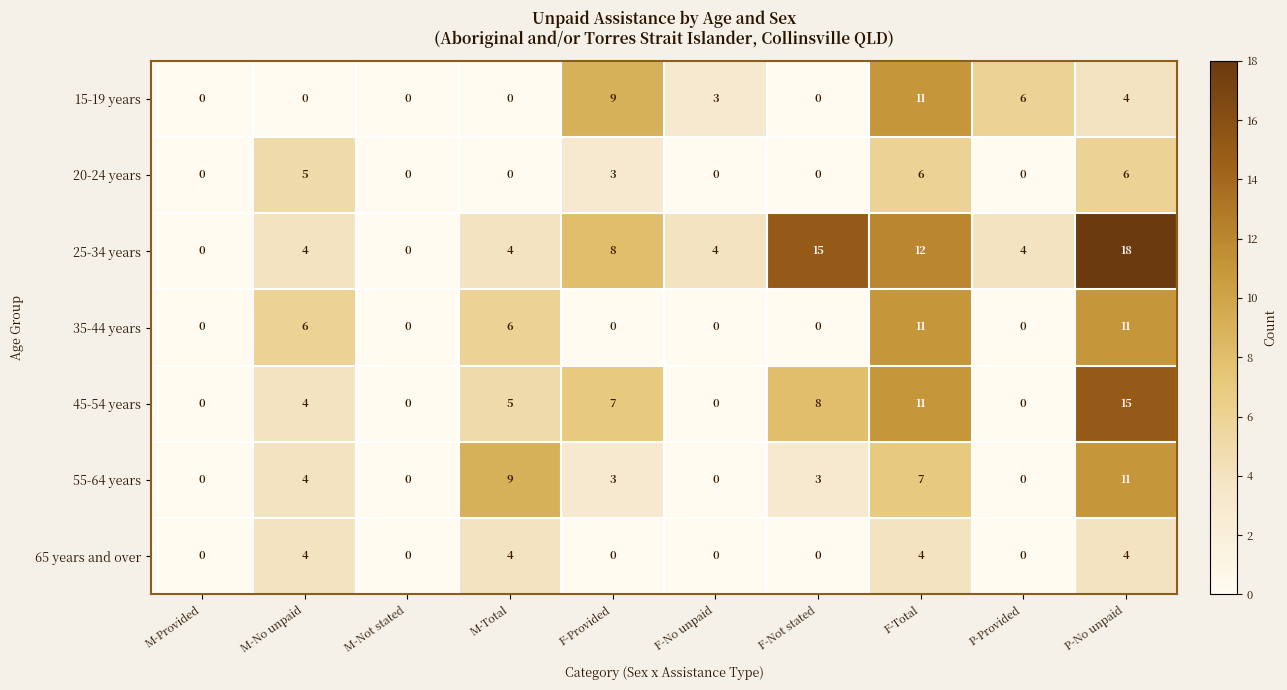

Which series has the largest total across all categories?

25-34 years